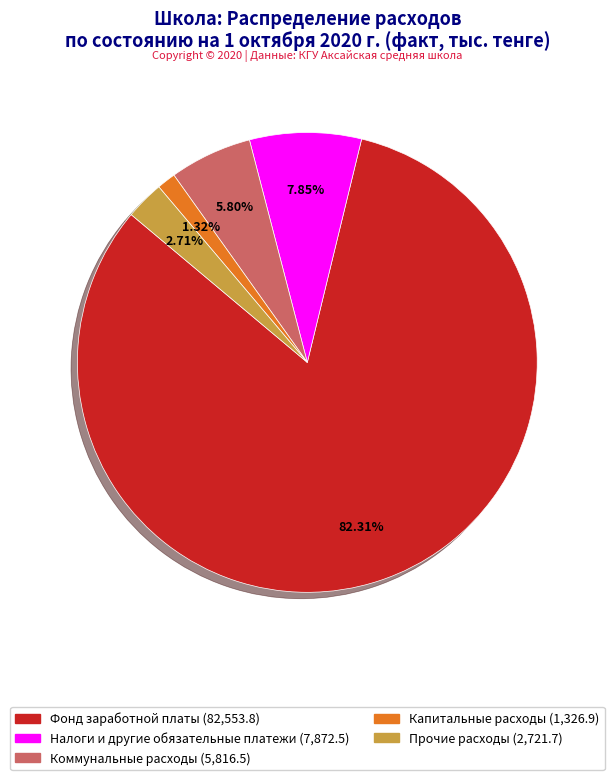

Is there any slice that represents more than half of the pie?

Yes